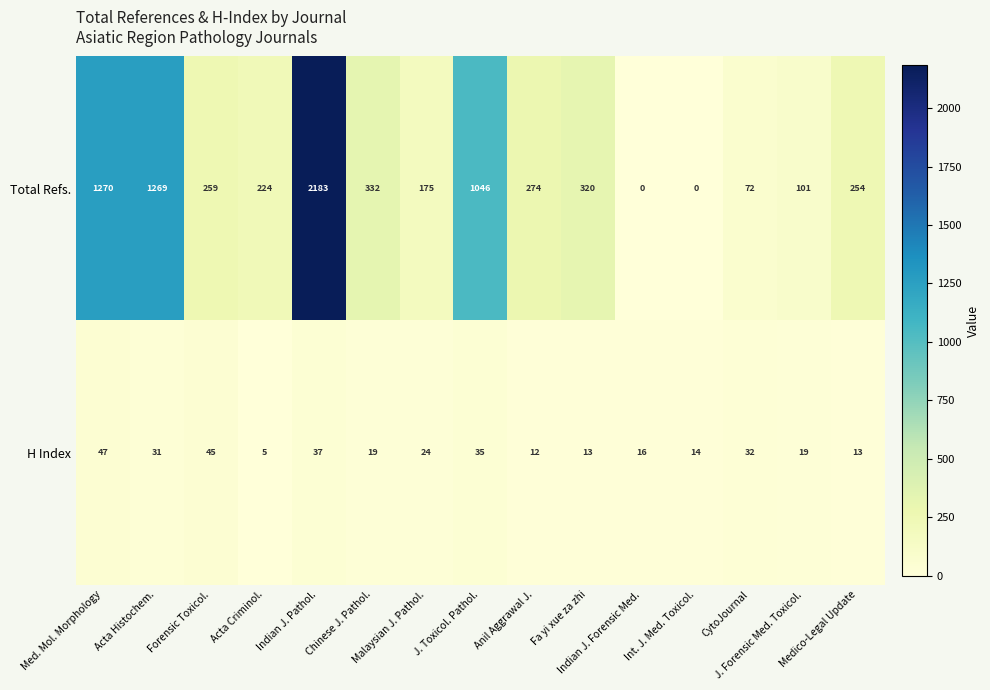

What is the highest value of the Total Refs. series?

2183